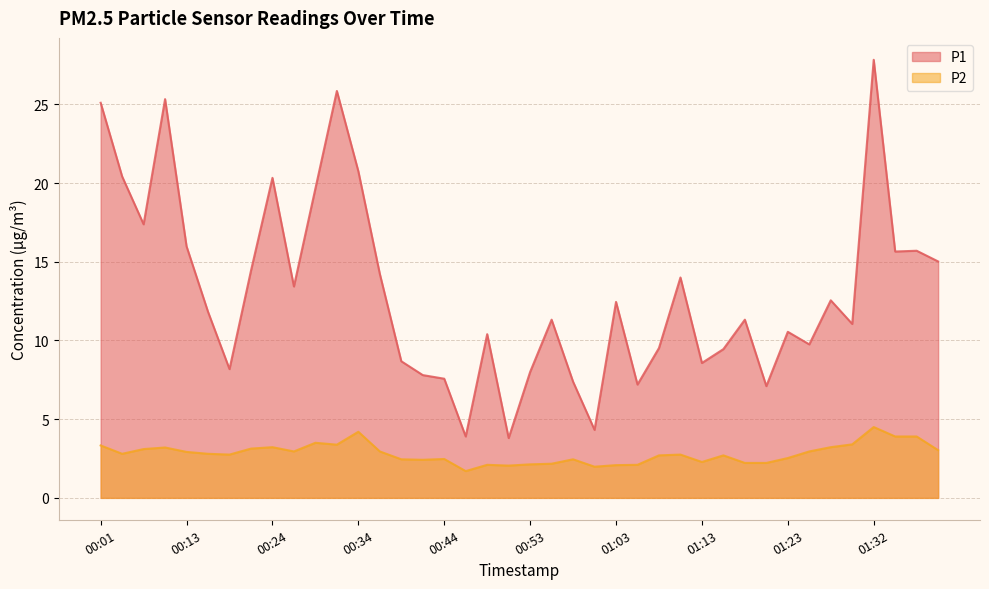

True or false: P1 and P2 intersect in this chart.

False